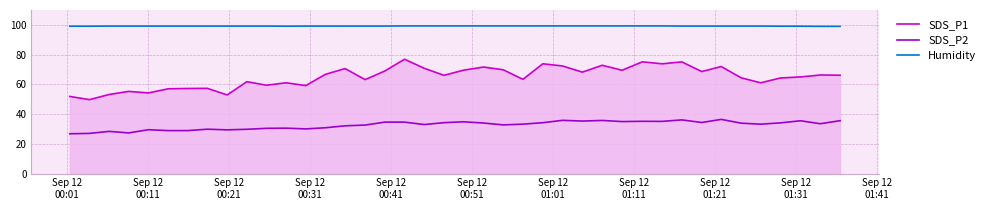

Which series has the largest total across all categories?

Humidity